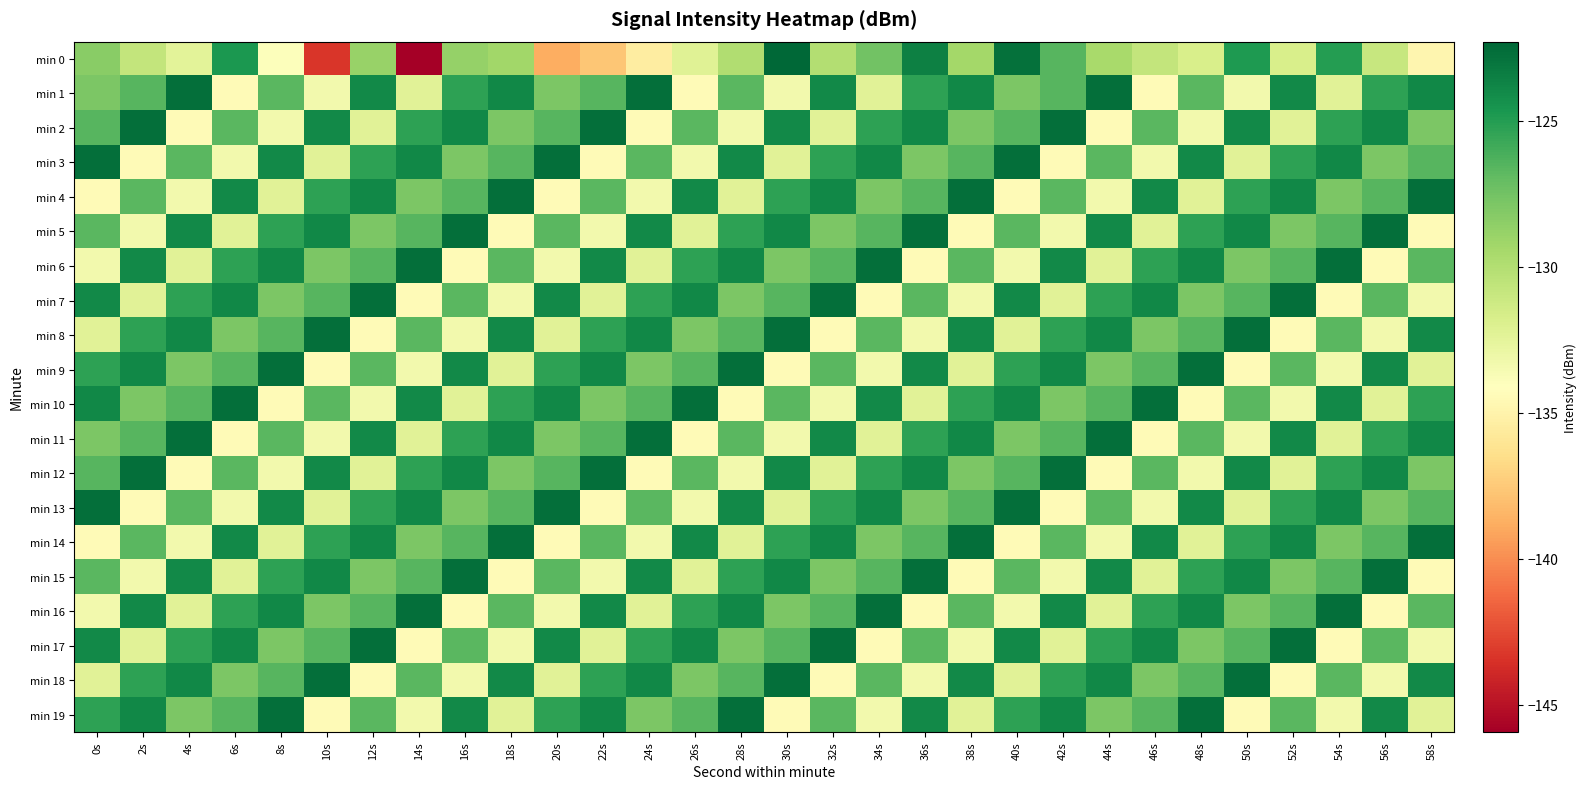

What is the spread (max minus min) of values at 6s?

11.8